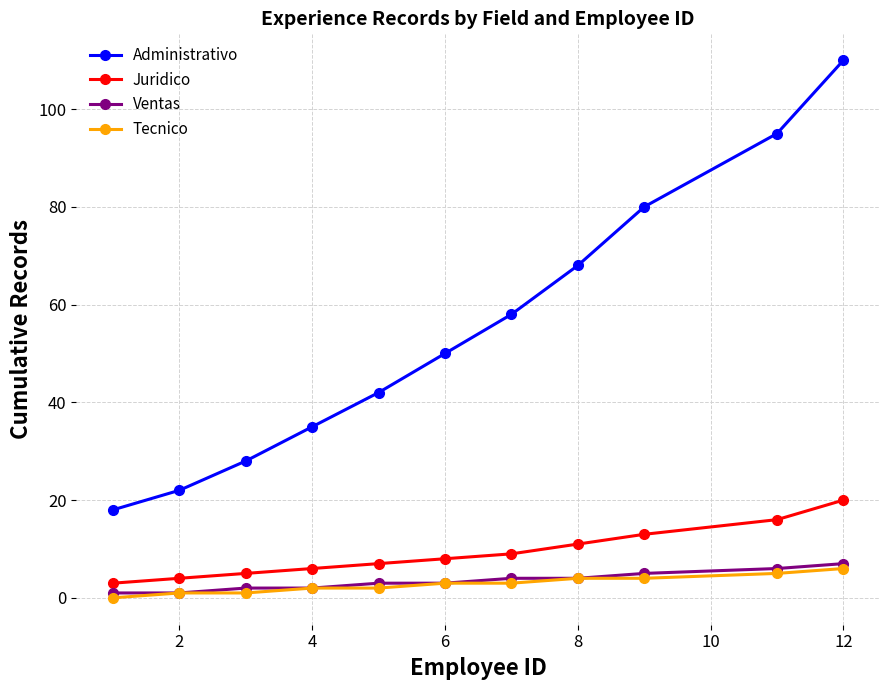

Which series has the widest spread of values?

Administrativo